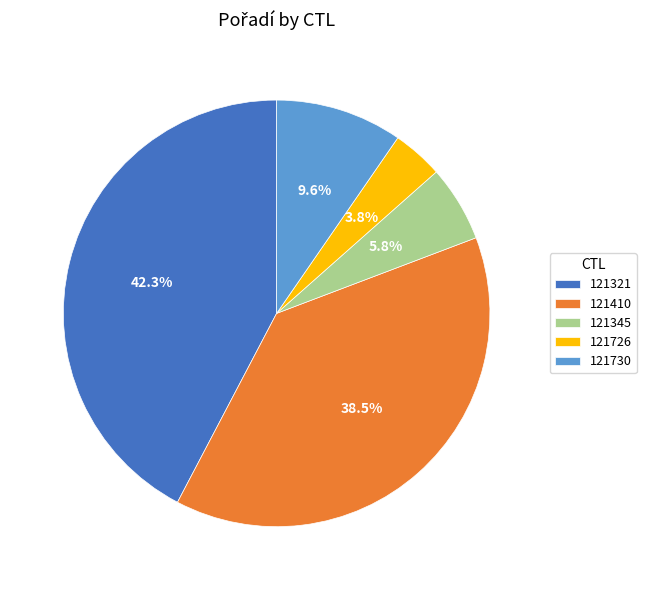

To the nearest percent, what percentage of the pie is 121730?

10%